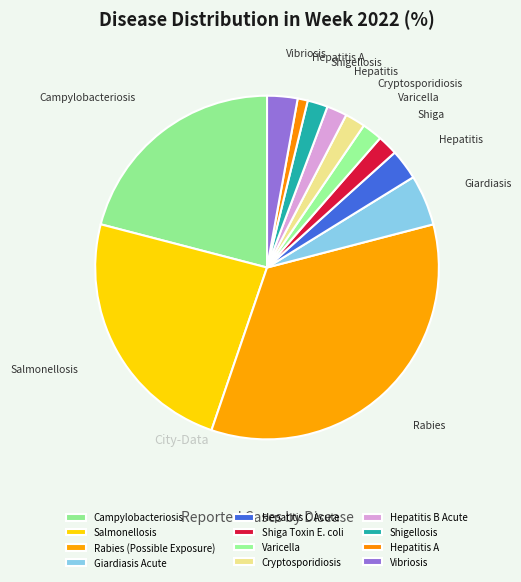

What is the largest slice in the pie chart?

Rabies (Possible Exposure)